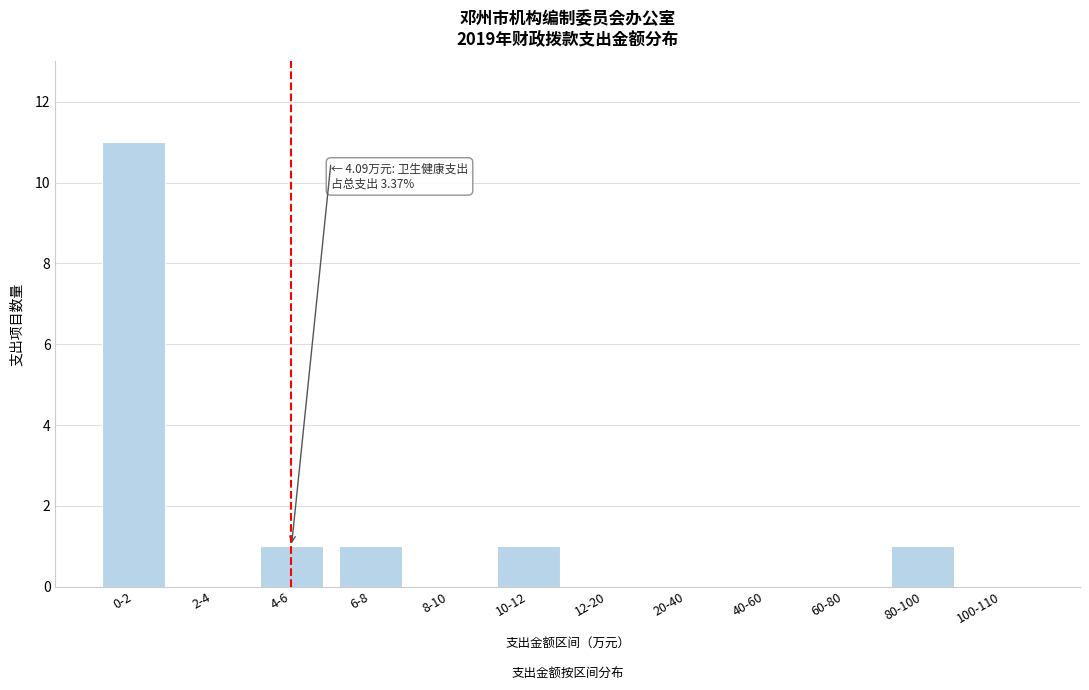

Reading right to left, transcribe all the data shown in this chart.

100-110=0	80-100=1	60-80=0	40-60=0	20-40=0	12-20=0	10-12=1	8-10=0	6-8=1	4-6=1	2-4=0	0-2=11